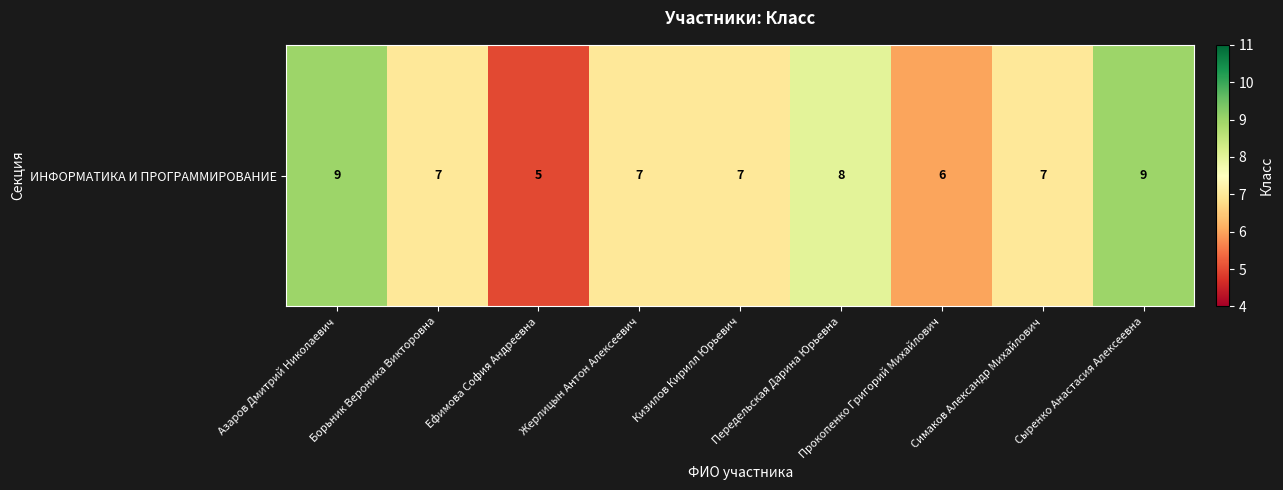

What is the minimum value shown in the chart?

5